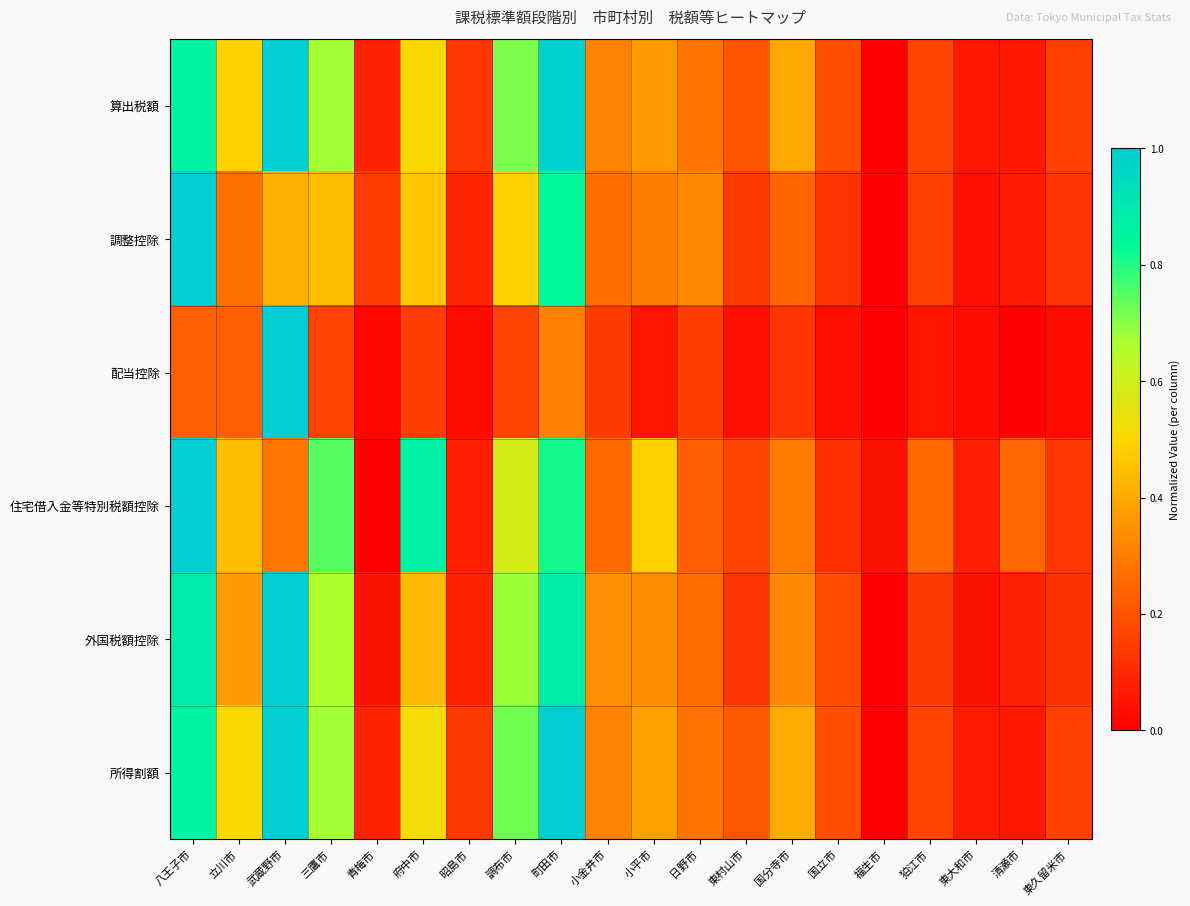

At which category is the sum across all series the highest?

町田市